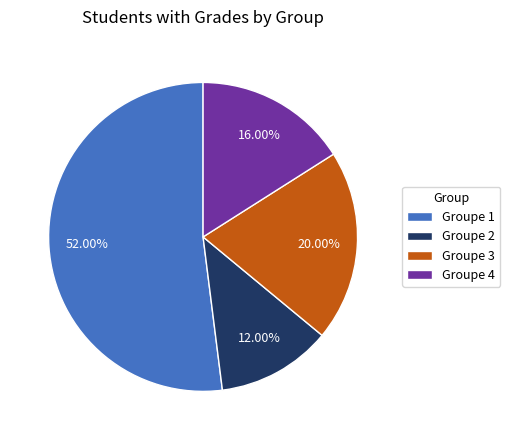

To the nearest percent, what is the difference between the largest and smallest slice percentages?

40%